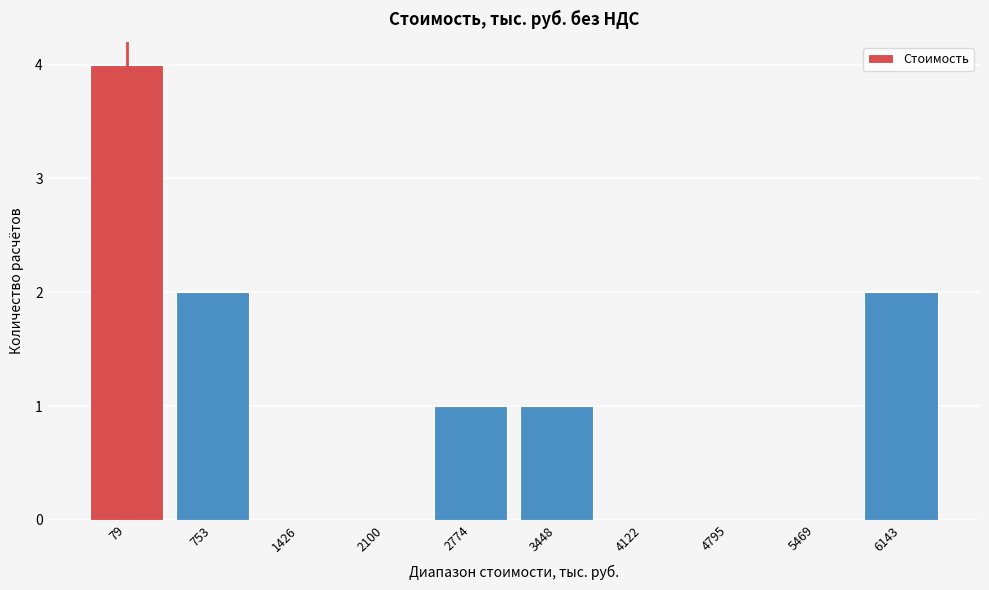

Reading right to left, extract all data points from this chart.

6143=2	5469=0	4795=0	4122=0	3448=1	2774=1	2100=0	1426=0	753=2	79=4